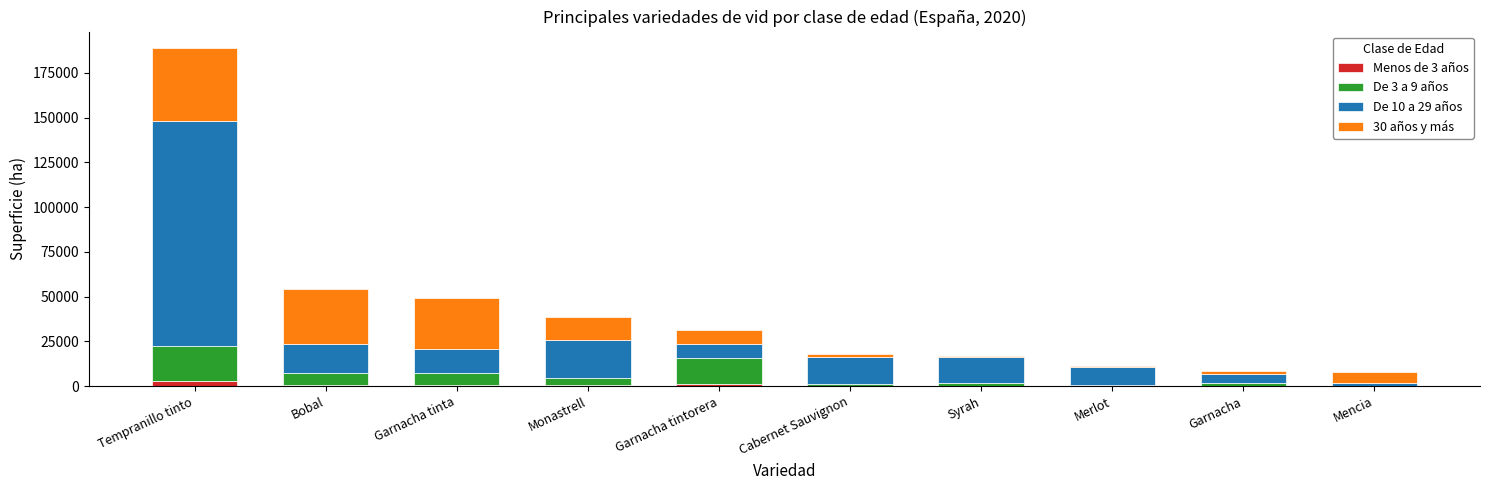

At which category is the sum across all series the highest?

Tempranillo tinto